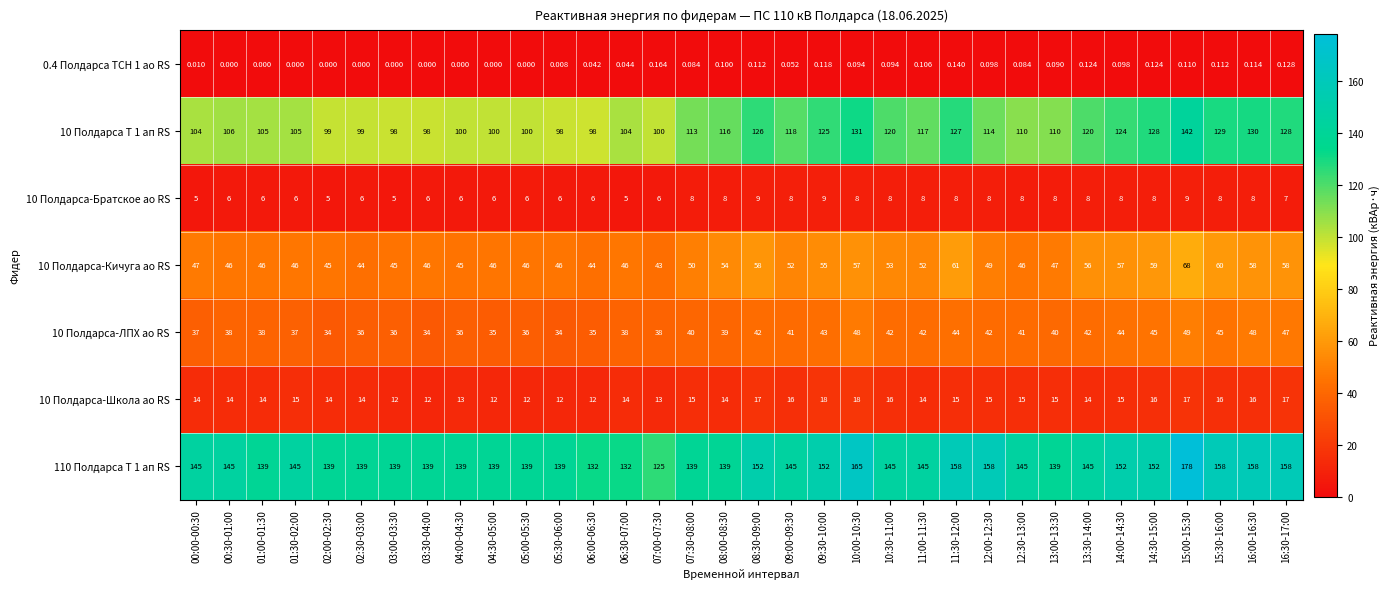

Is the value of 110 Полдарса Т 1 ап RS at 06:00-06:30 greater than the value of 10 Полдарса-Кичуга ао RS at 04:30-05:00?

Yes